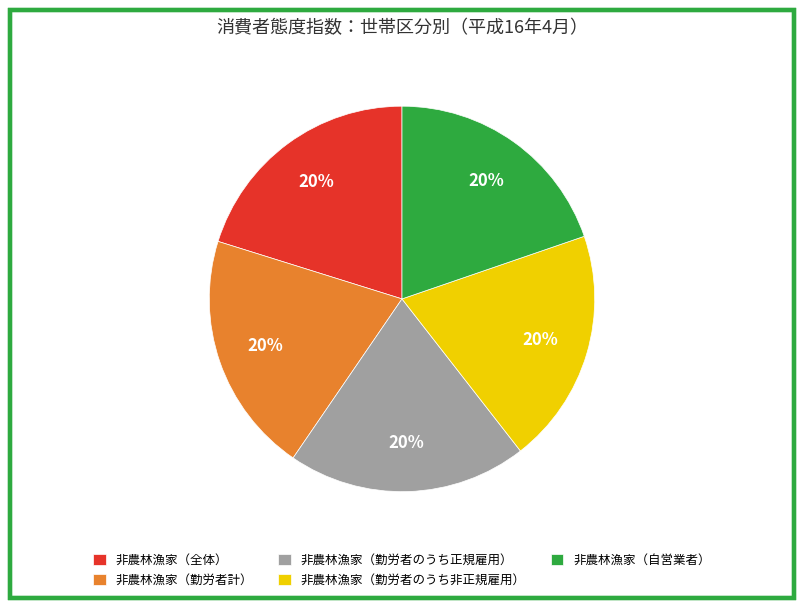

Is the sum of 非農林漁家（全体） and 非農林漁家（勤労者計） greater than half?

No